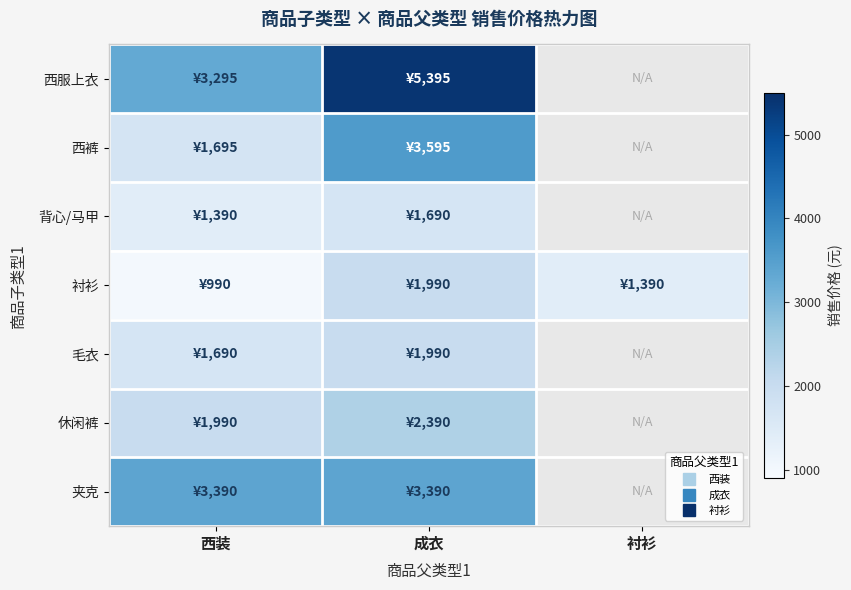

True or false: 毛衣 has a value of 584.2 at 成衣.

False